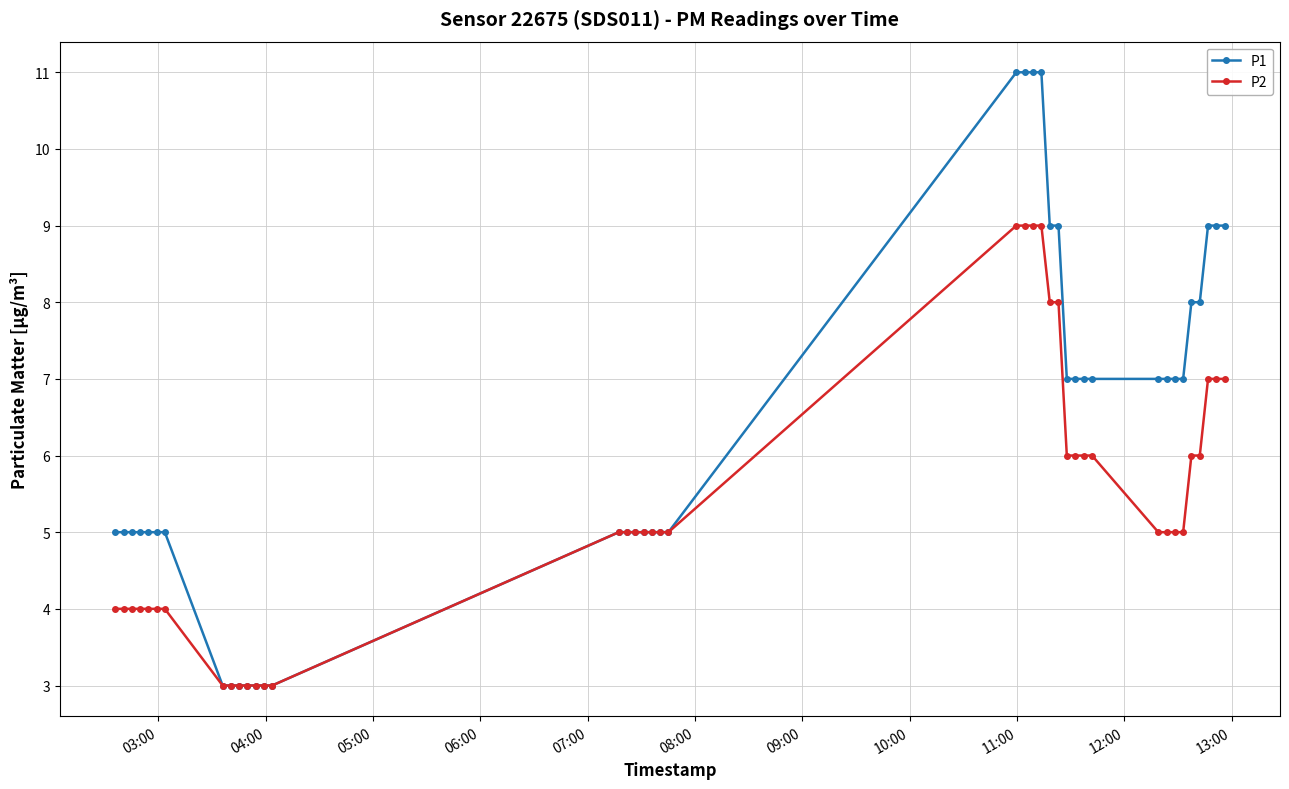

What is the value of the P2 point at the 30th from the left?

6